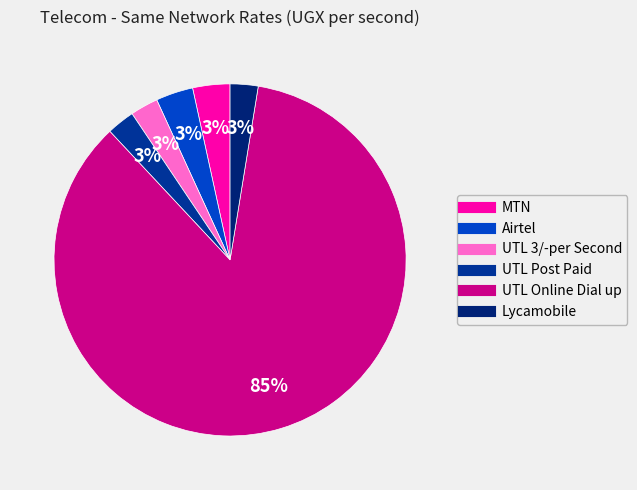

Combined, do UTL Post Paid and UTL Online Dial up account for over 50%?

Yes